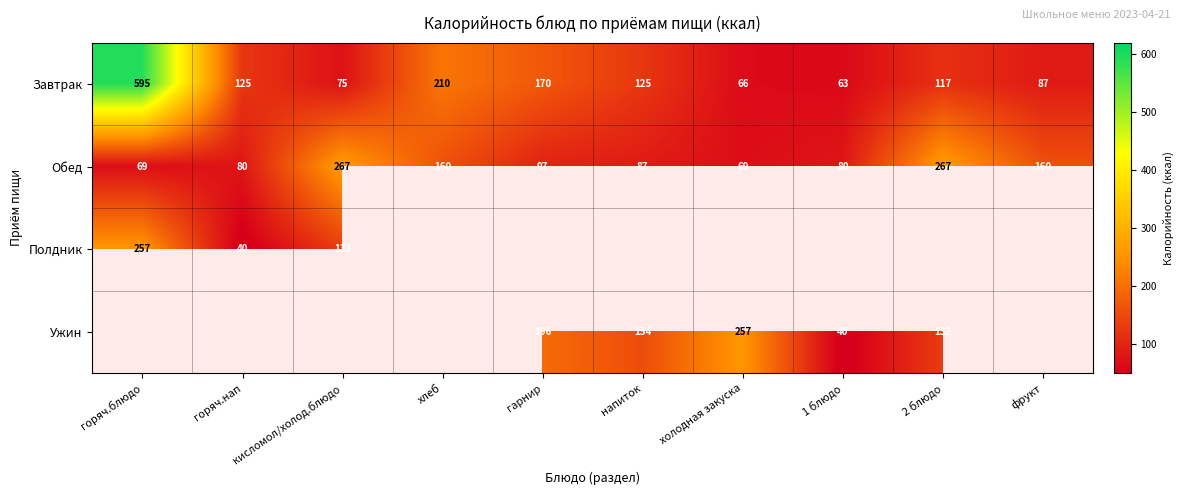

At which label is Завтрак closest to 329?

хлеб